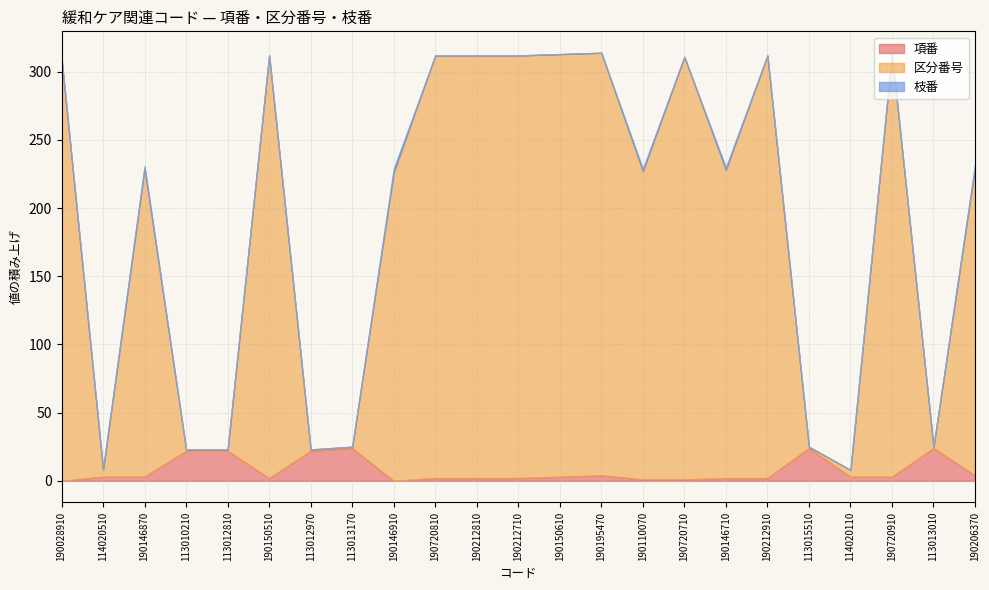

What is the greatest value displayed?

310